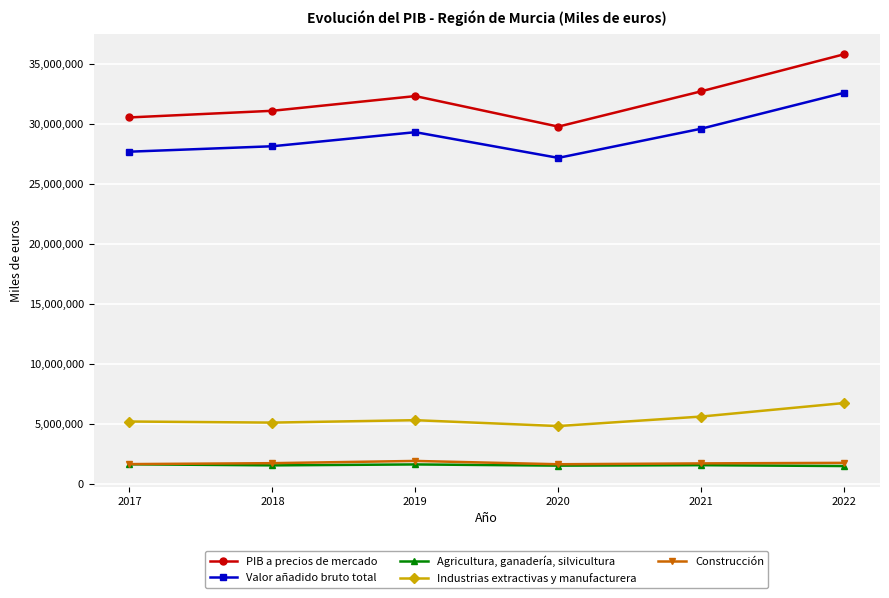

The value of Valor añadido bruto total at 2017 is 43603811. True or false?

False